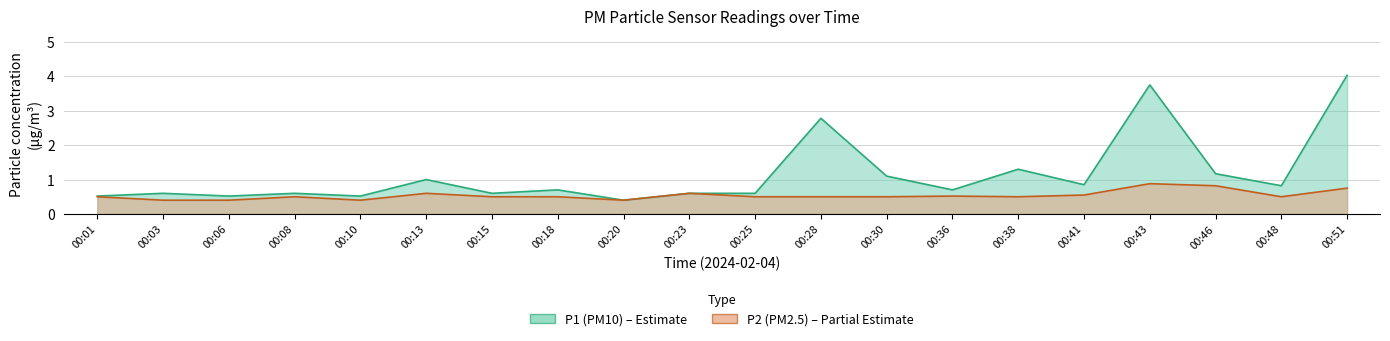

Is the value of P2 at 00:06 greater than the value of P1 at 00:38?

No